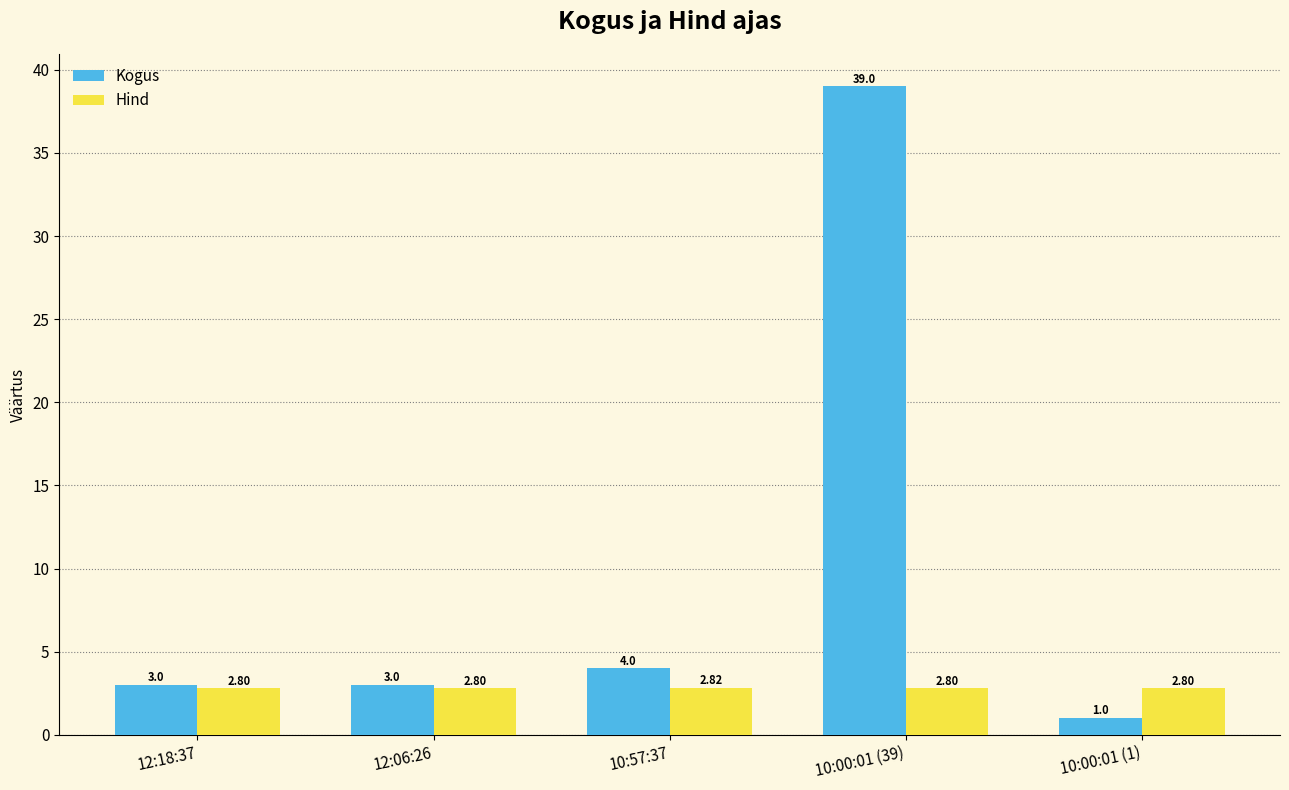

At which category does the chart reach its minimum across all series?

10:00:01 (1)